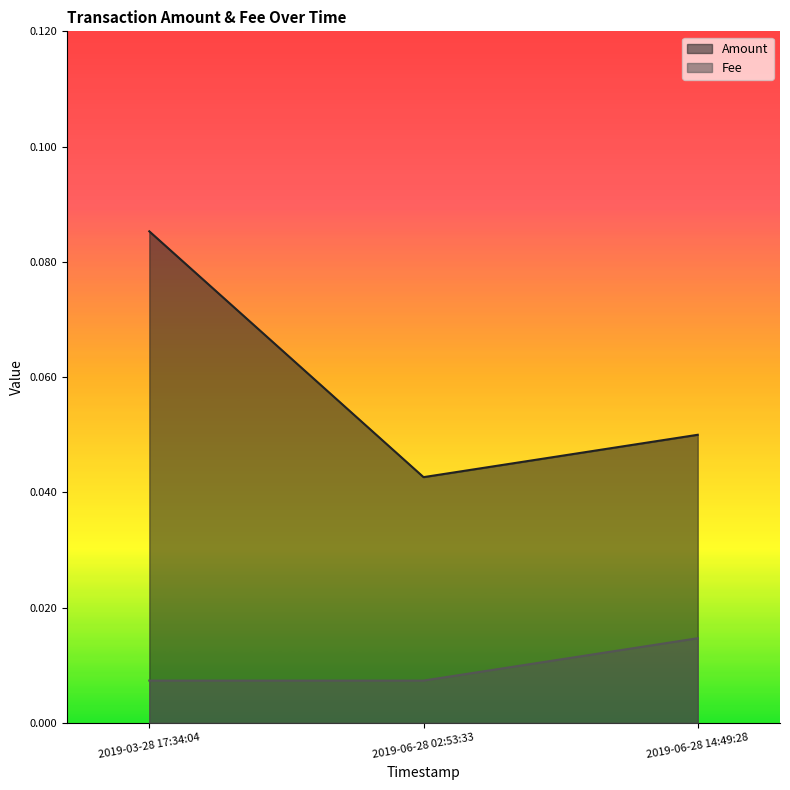

What is the label of the 1st point from the left?

2019-03-28 17:34:04